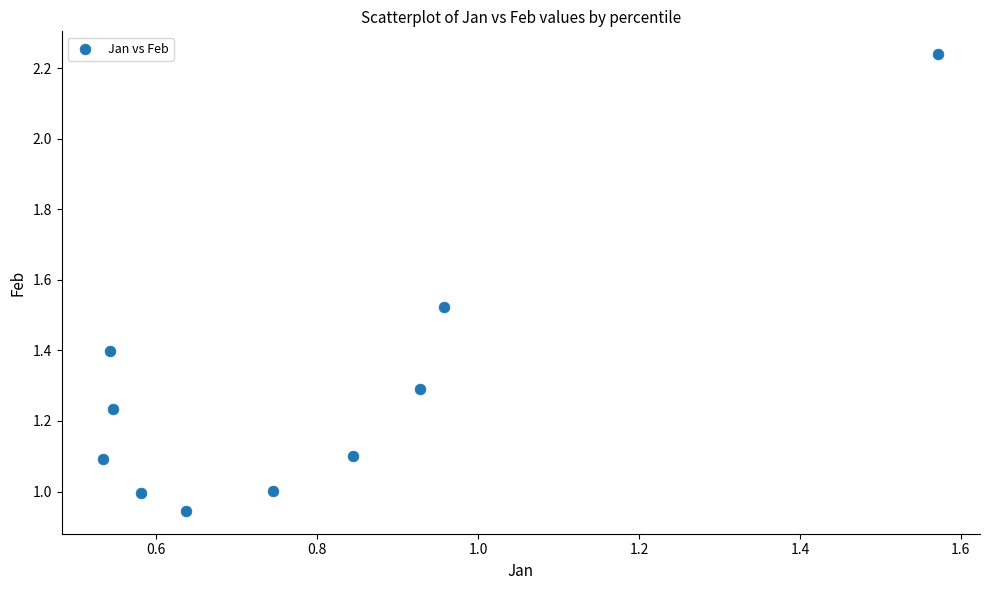

What is the range of Y values (max minus min)?

1.3